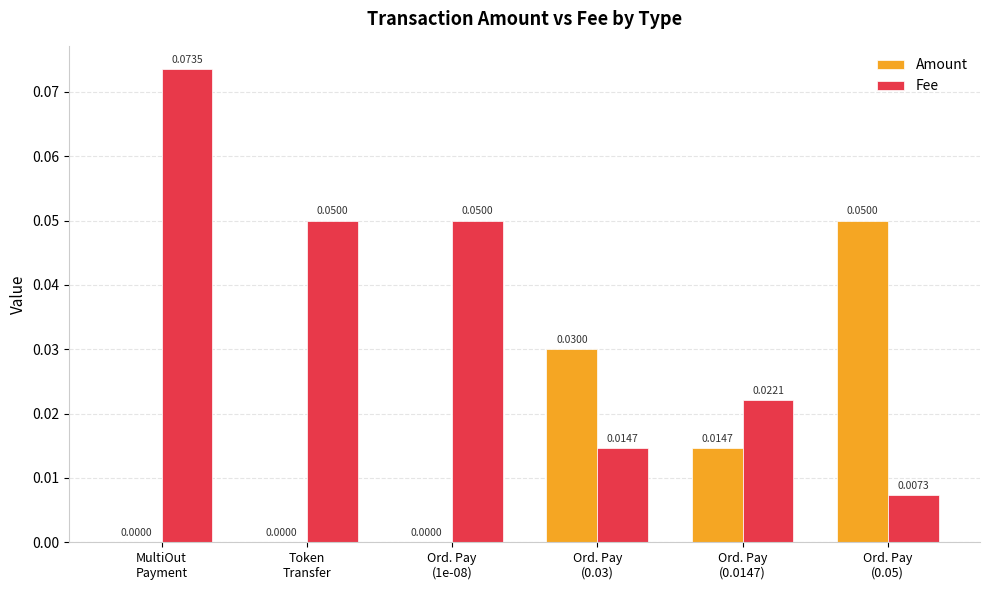

The Fee series shows 0.0 at MultiOut
Payment. True or false?

False